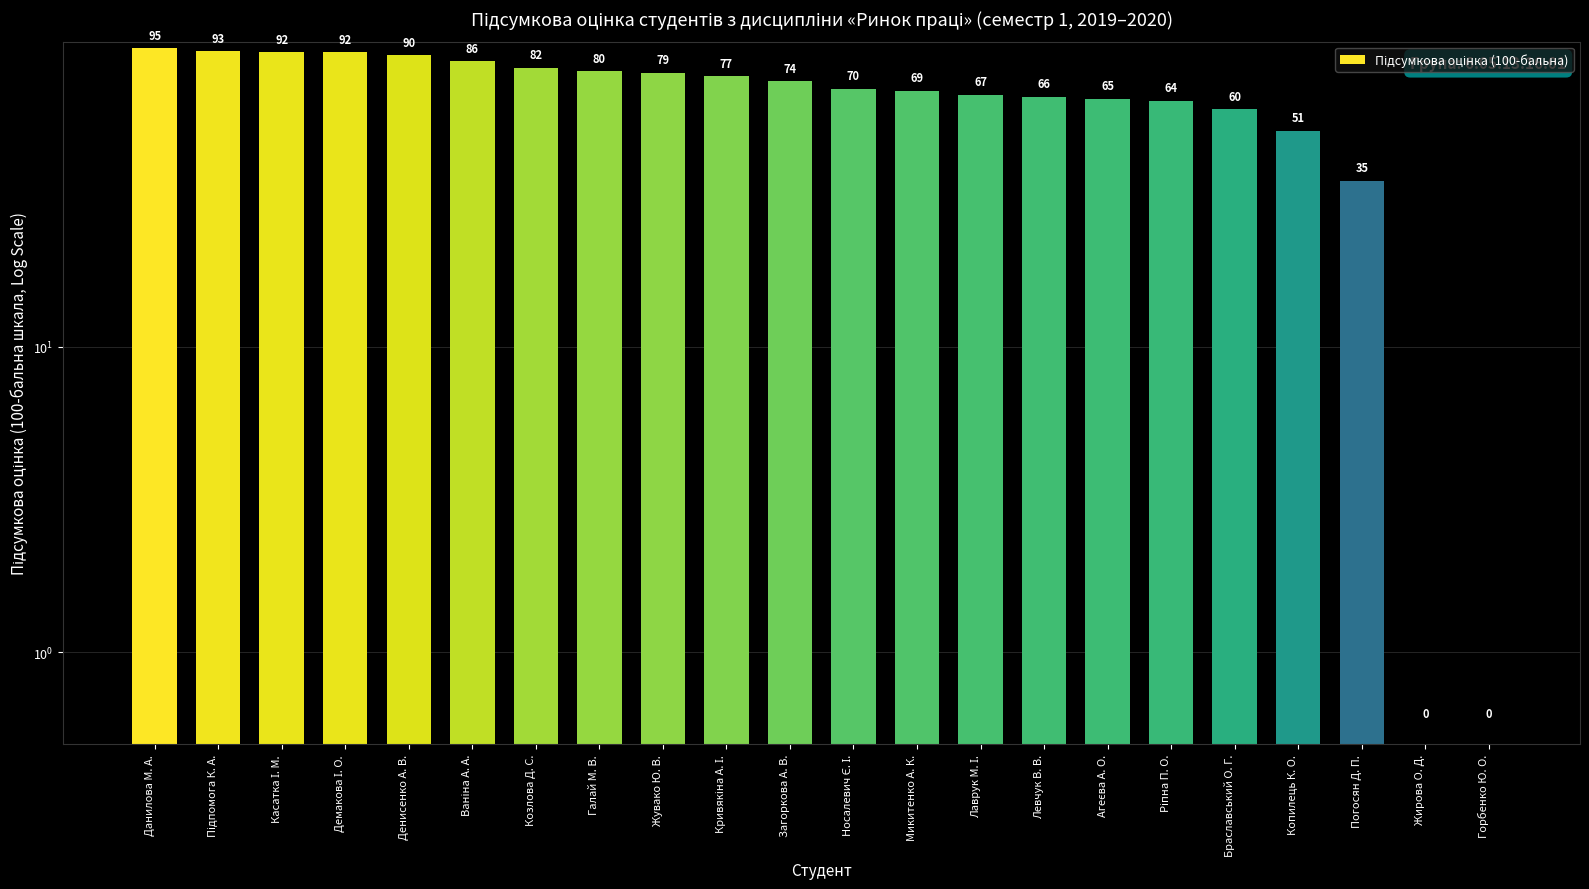

True or false: the data shows 74 at Загоркова А. В..

True